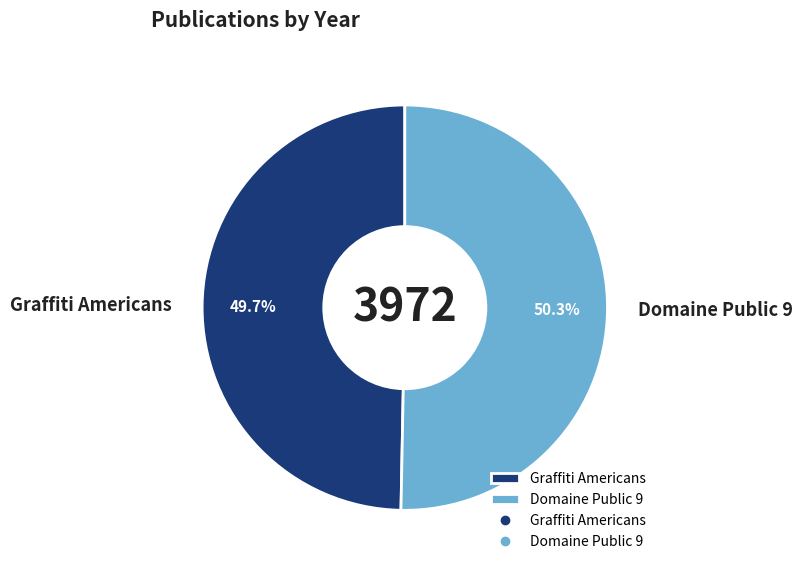

Which category has the biggest portion of the pie?

Domaine Public 9